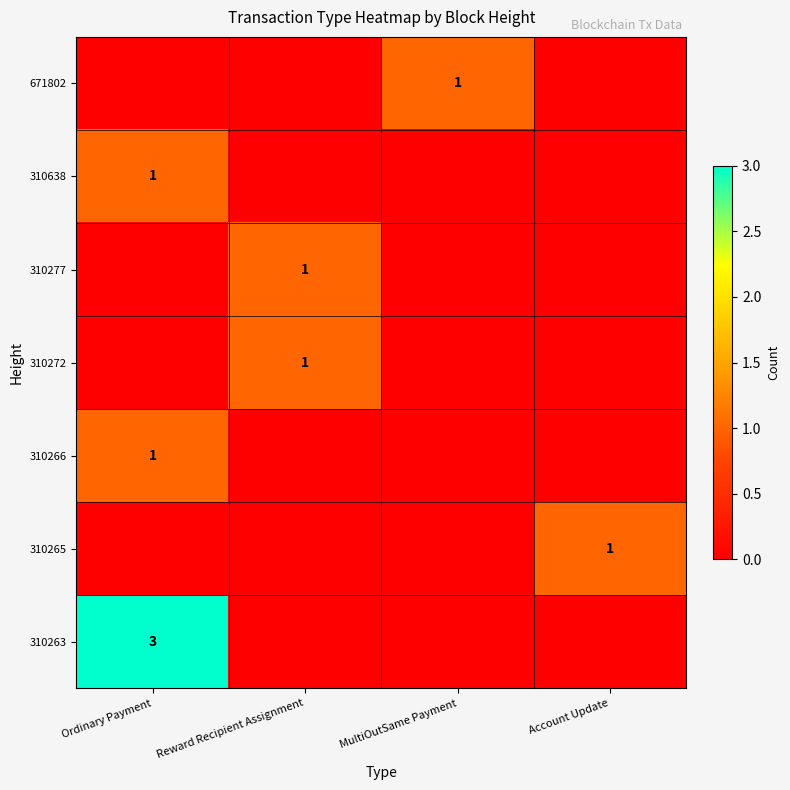

The 310277 series shows 2 at Reward Recipient Assignment. True or false?

False